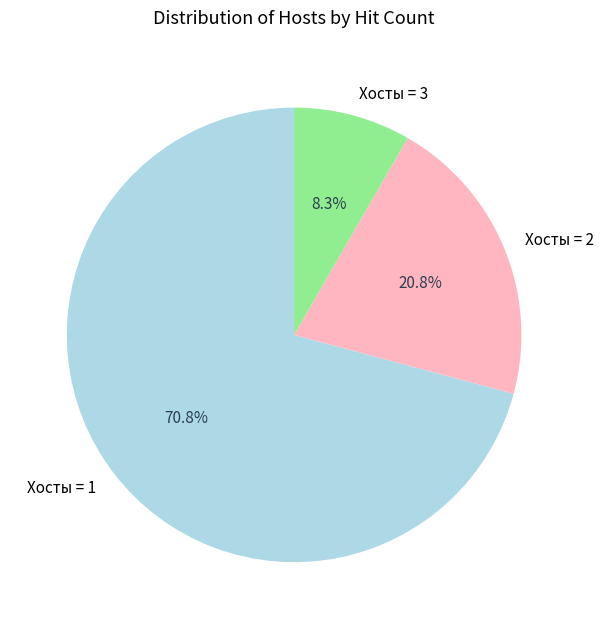

Does any single category account for the majority?

Yes